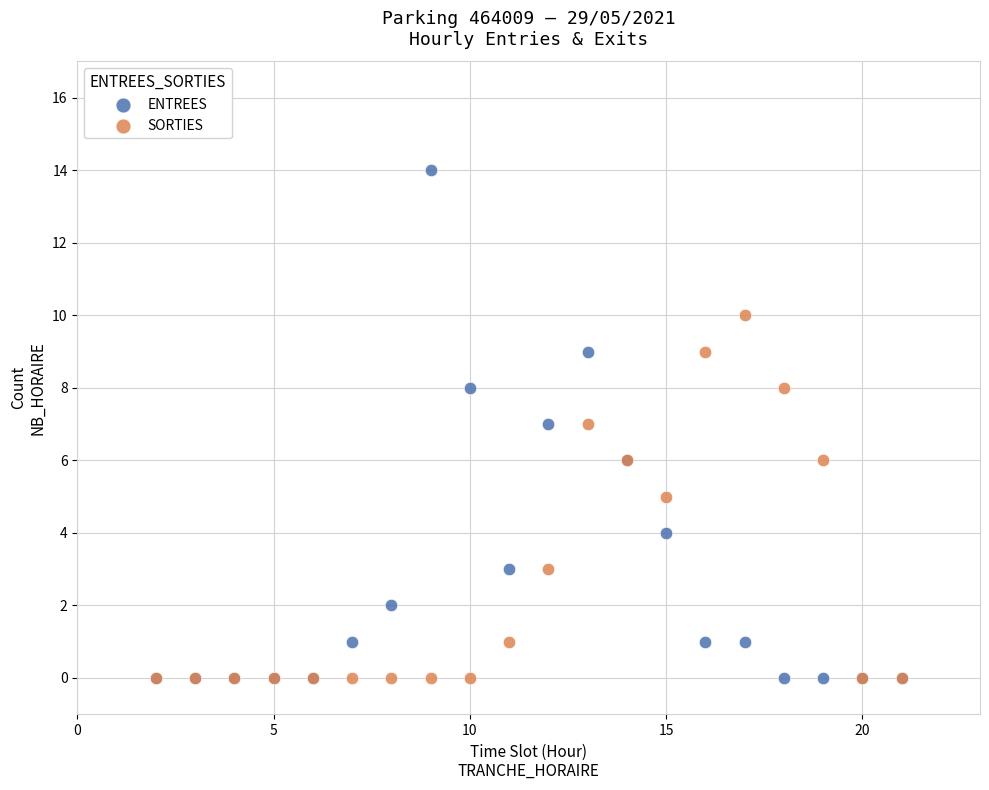

What are all the series names shown in the legend?

ENTREES, SORTIES